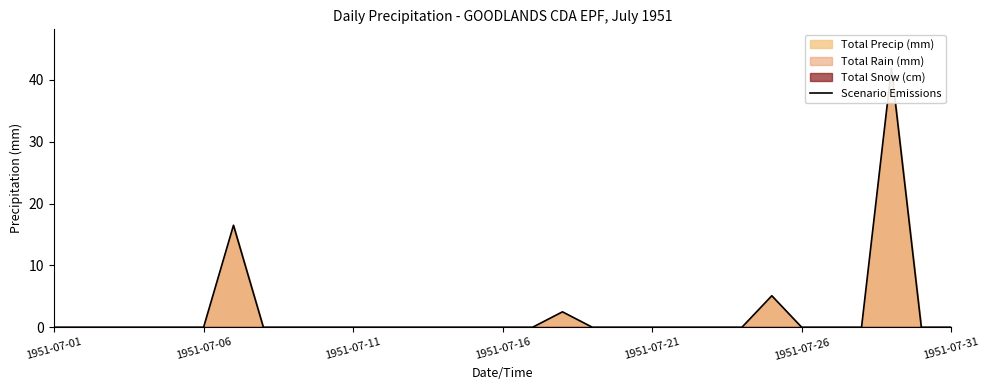

How many data points does each series have?

31